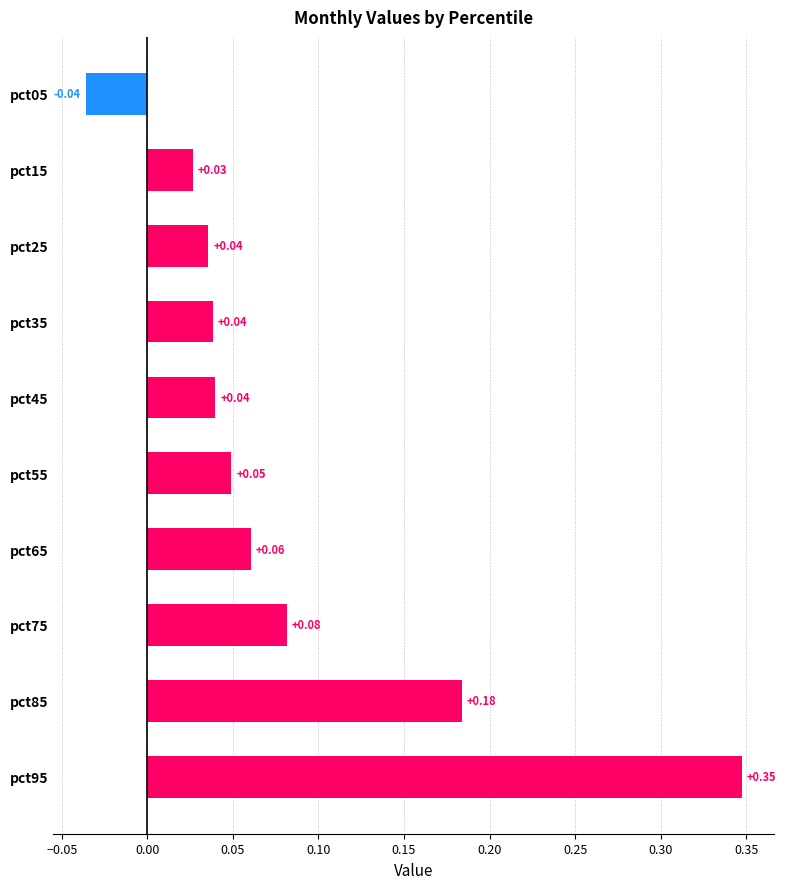

Which has a higher value, pct85 or pct95?

pct95